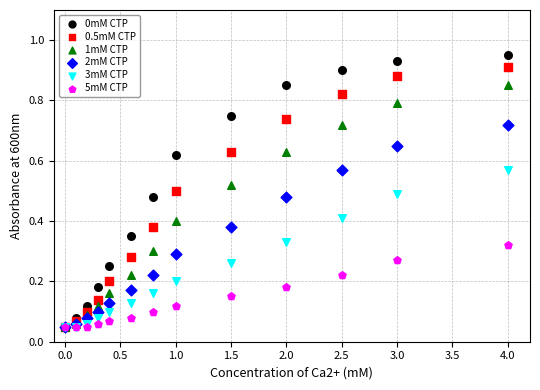

Which series reaches the maximum Y coordinate?

0mM CTP